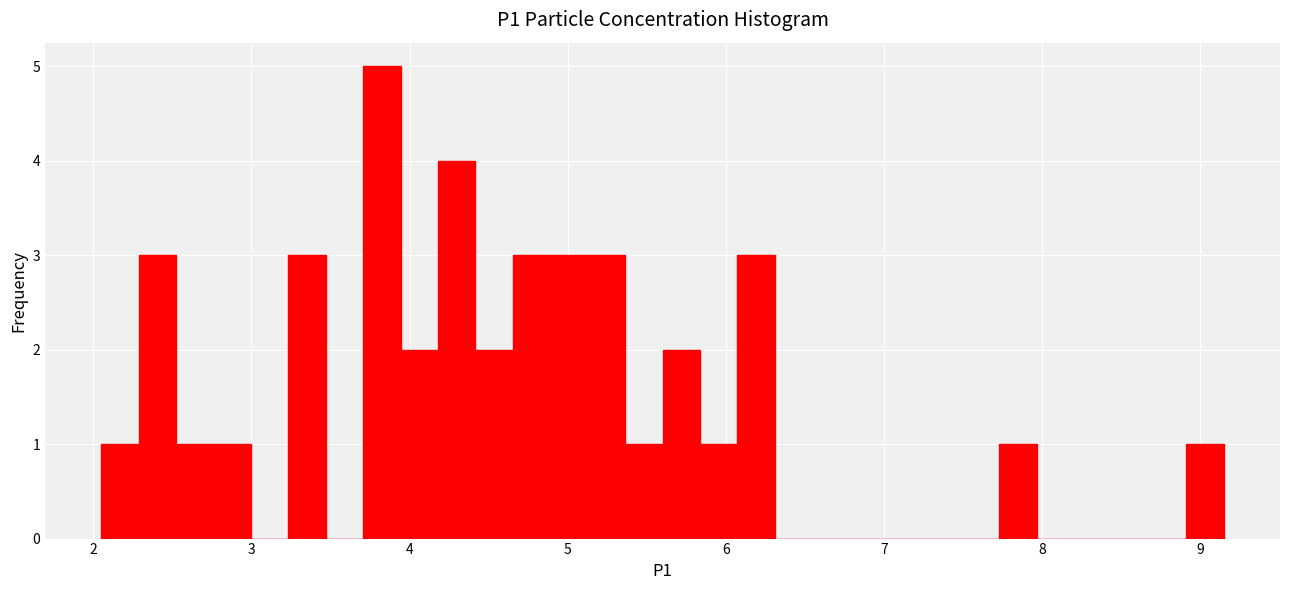

Read against the x-axis, roughly where is the centre of the tallest bar?

3.8